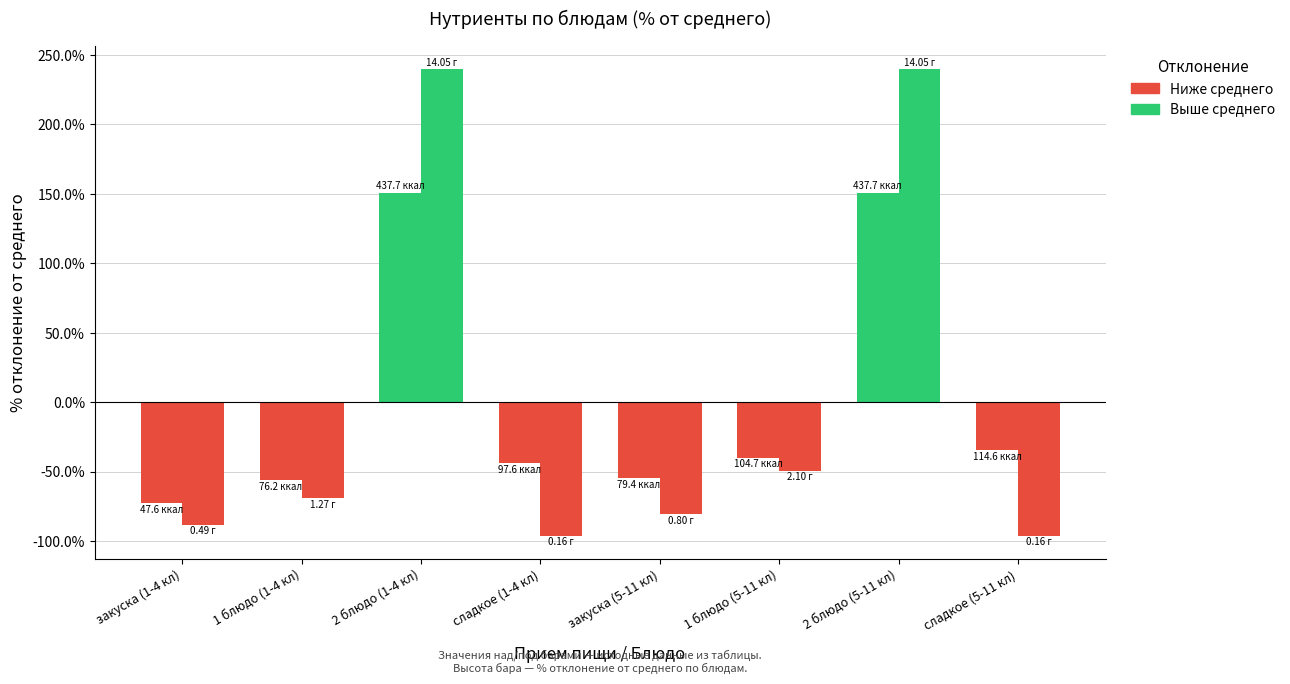

The value of Калорийность at закуска (1-4 кл) is -72.7. True or false?

True